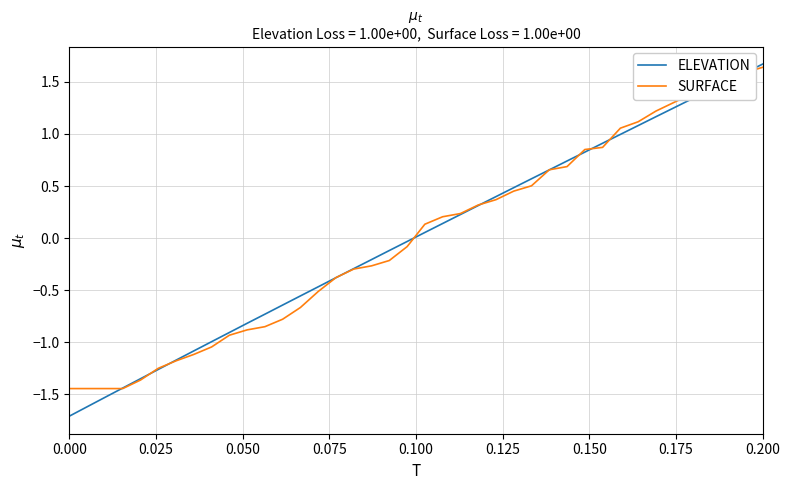

Which series has the largest range (max minus min)?

ELEVATION